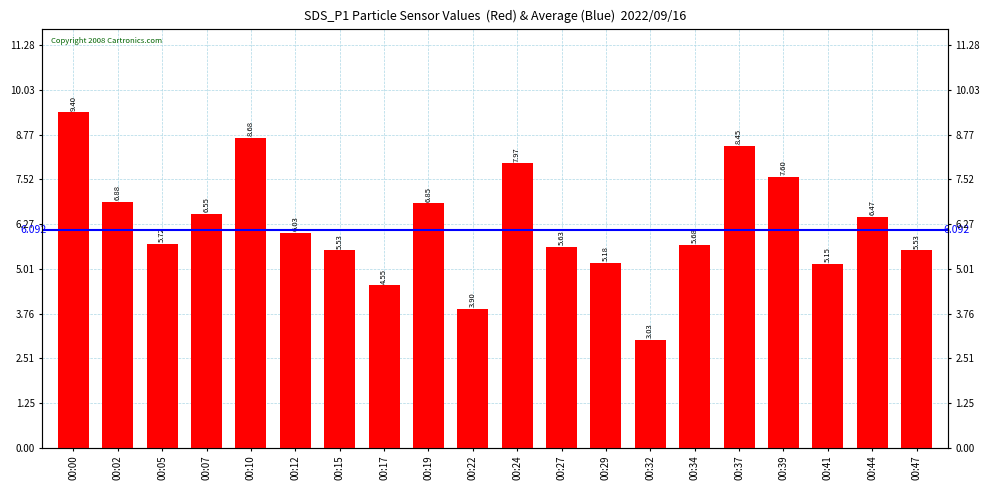

What is the average value?

6.2